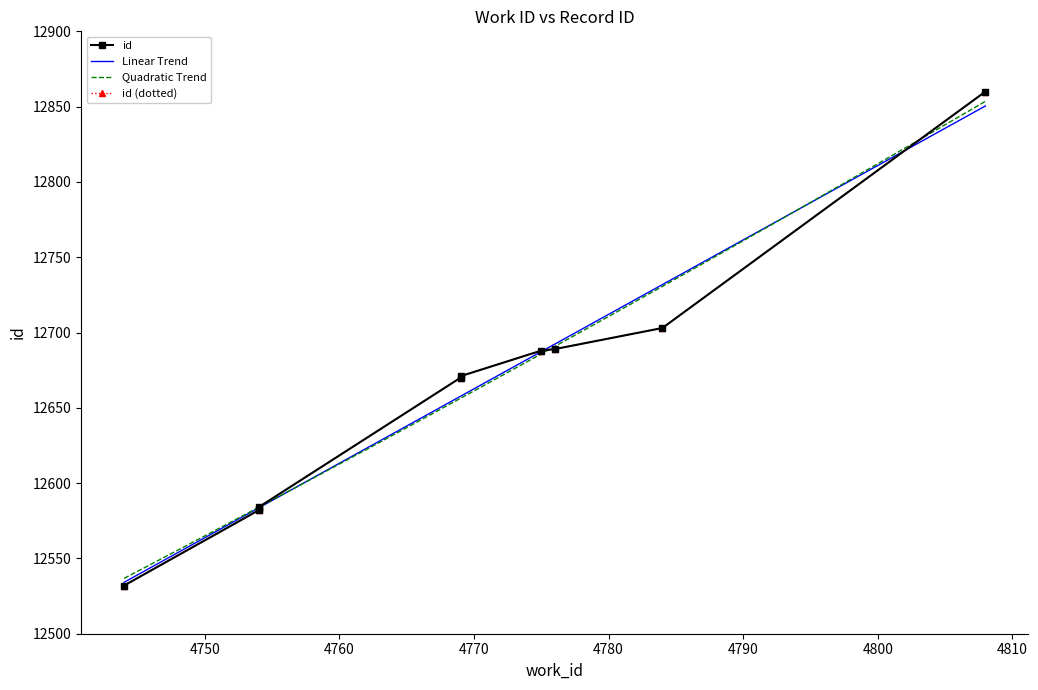

What is the minimum value shown in the chart?

12532